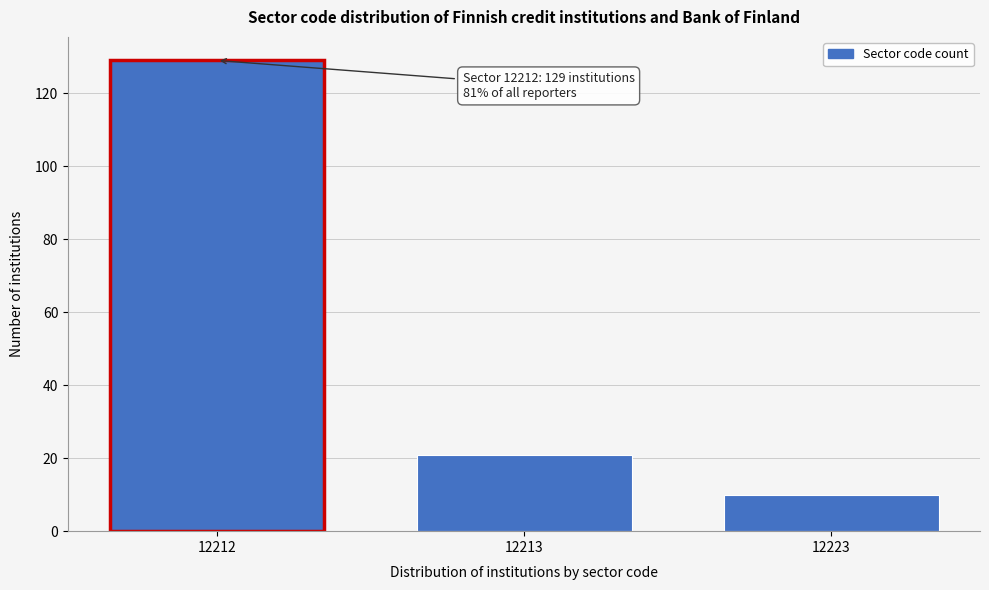

Reading right to left, what are all the values shown in this chart?

10	21	129